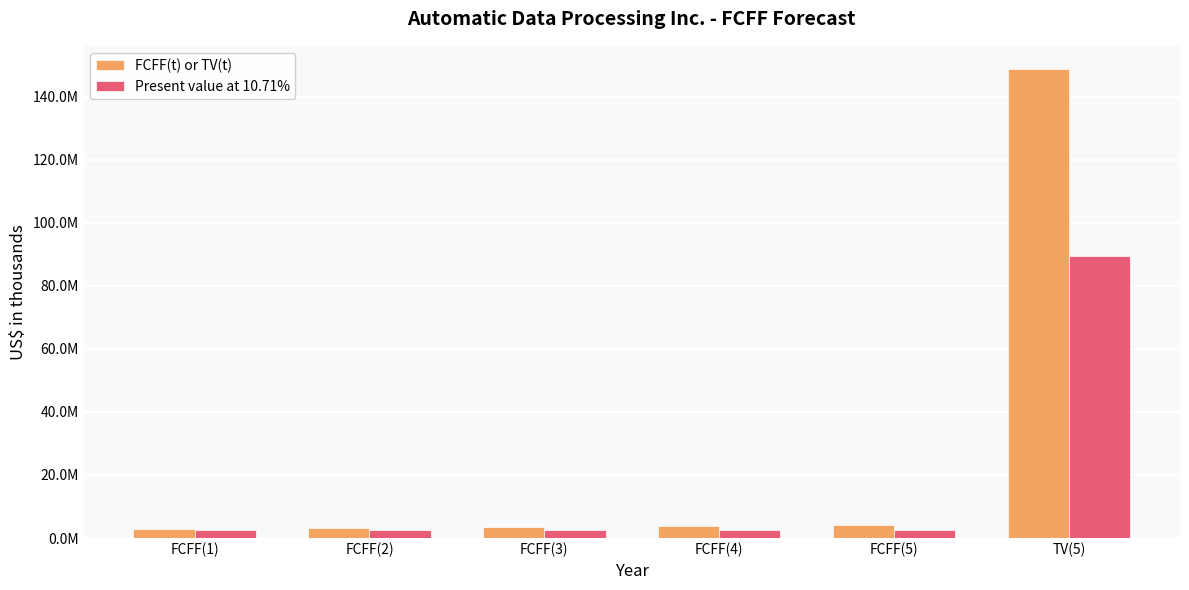

At which label does Present value at 10.71% reach its minimum?

FCFF(5)